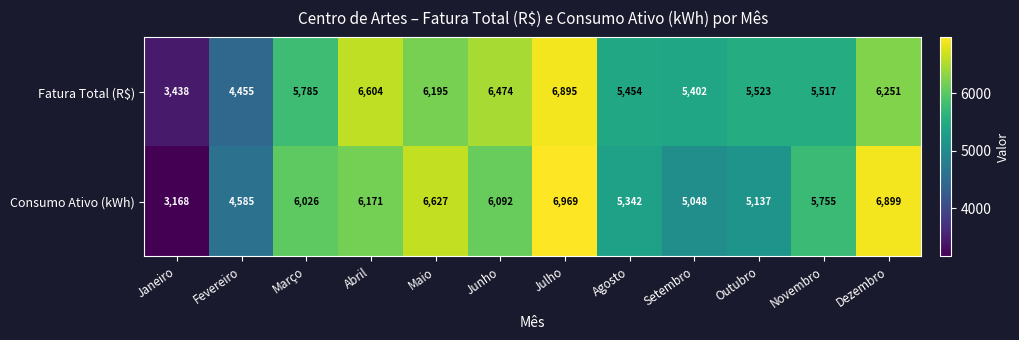

What is the smallest value displayed?

3168